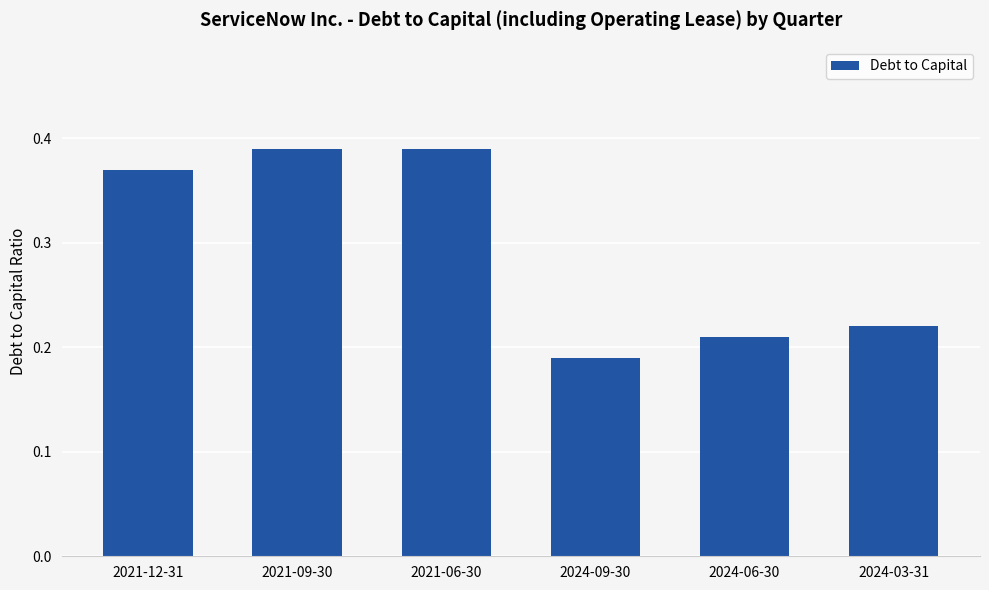

Count the values in the range 0 to 1.

6